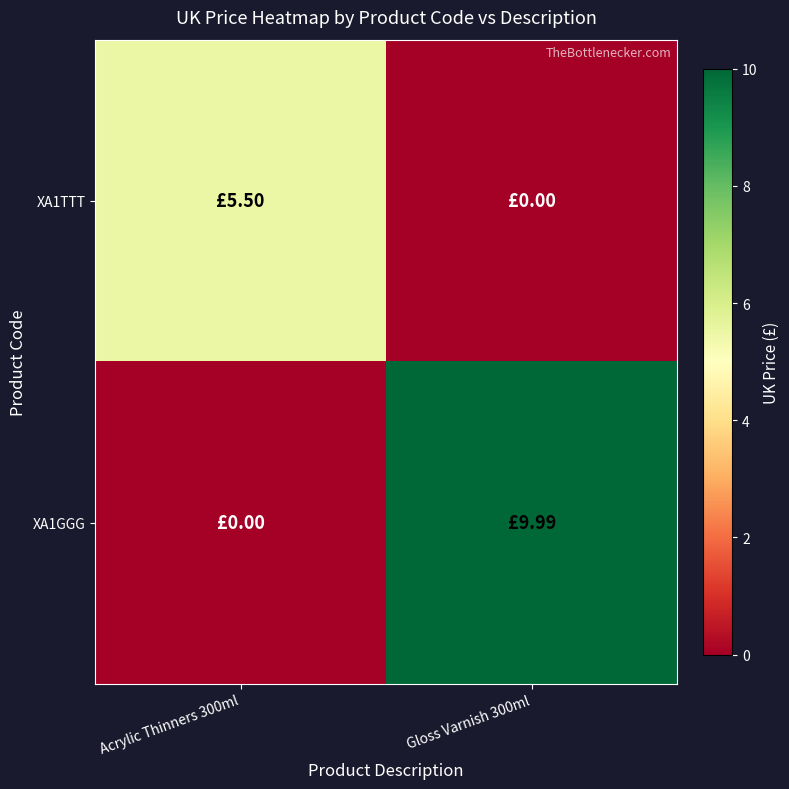

Reading left to right, transcribe all the data shown in this chart.

XA1TTT: Acrylic Thinners 300ml=5.5	Gloss Varnish 300ml=0.0
XA1GGG: Acrylic Thinners 300ml=0.0	Gloss Varnish 300ml=10.0